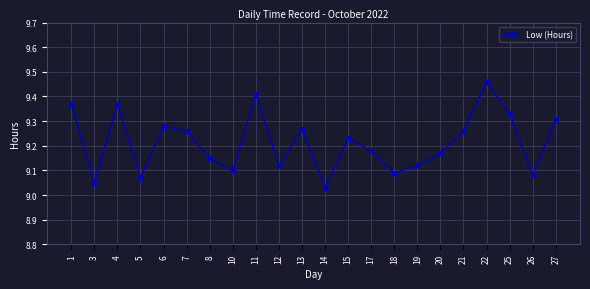

What is the difference between the values at 22 and 21?

0.2